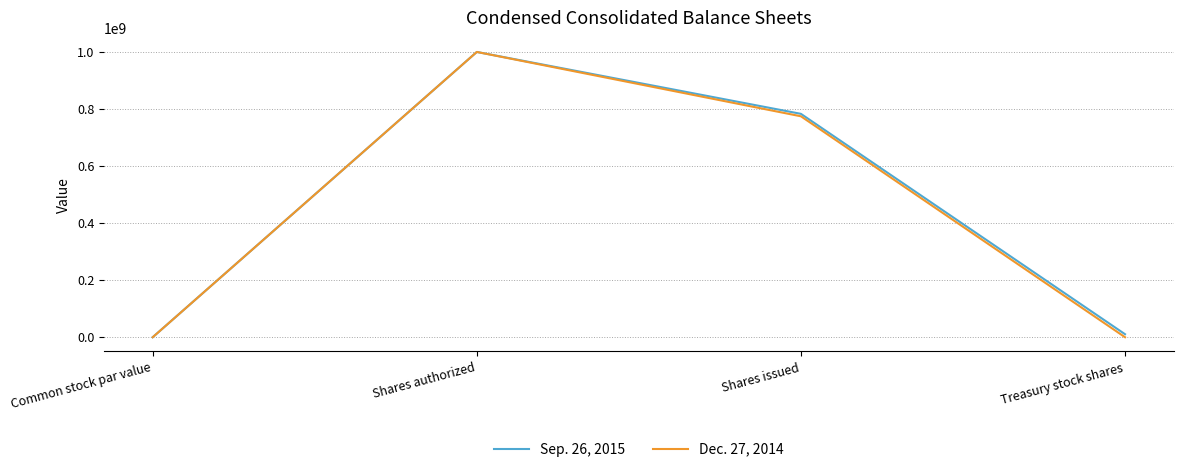

Is the value of Sep. 26, 2015 at Treasury stock shares greater than the value of Dec. 27, 2014 at Shares issued?

No